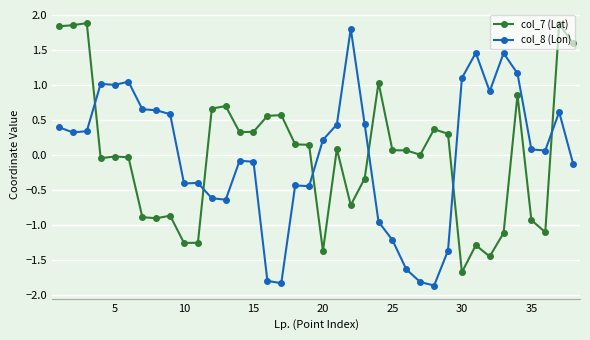

What is the difference between the maximum and minimum values in the col_7 (Lat) series?

3.6